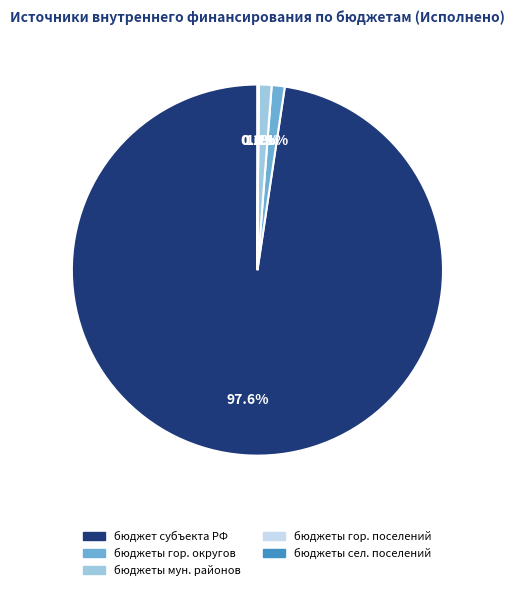

Does any single category account for the majority?

Yes